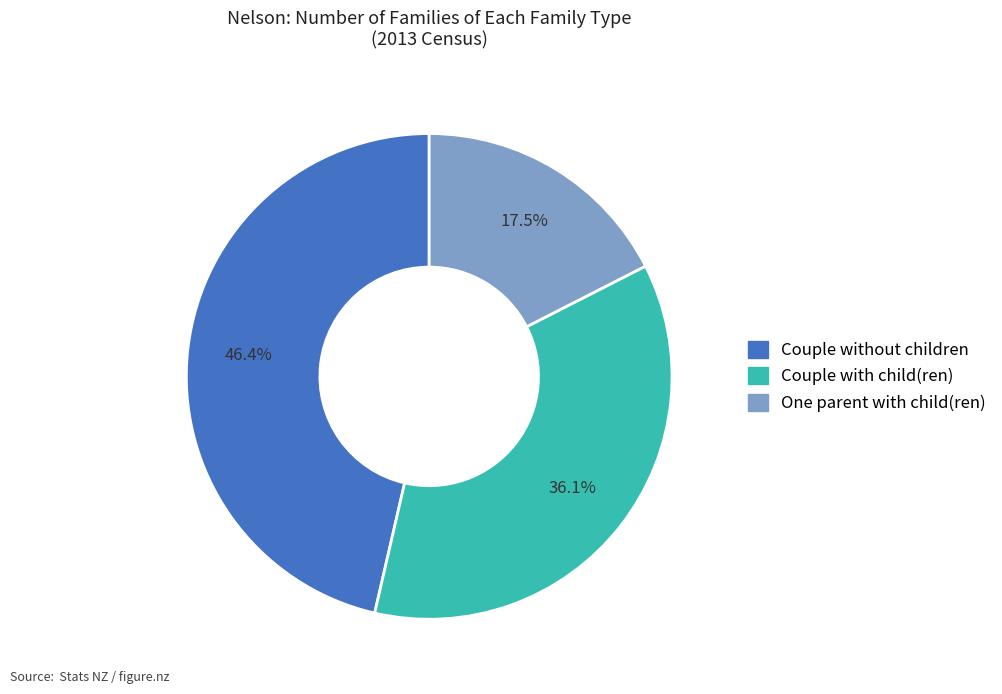

Between Couple with child(ren) and One parent with child(ren), which is larger?

Couple with child(ren)